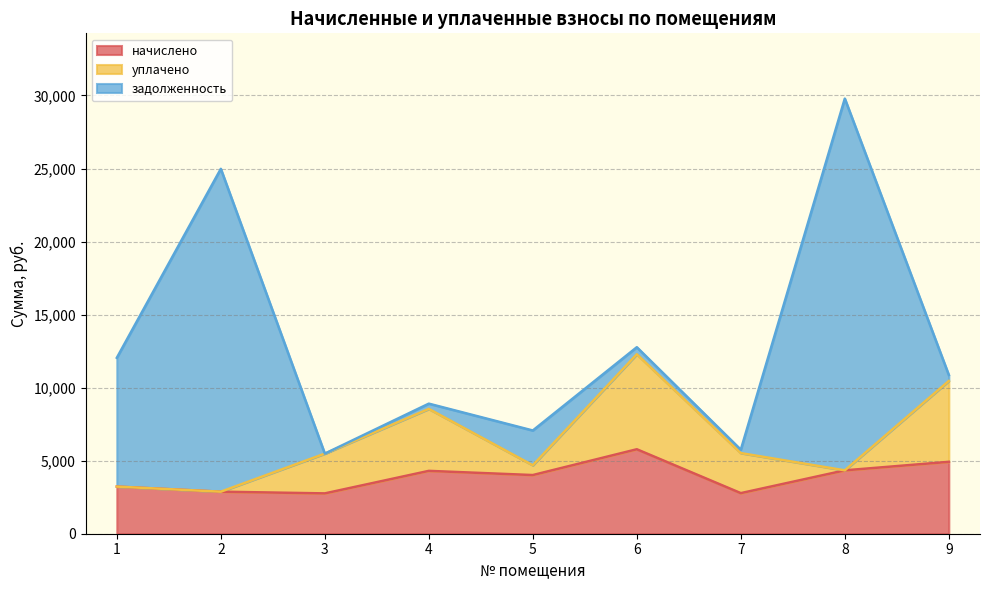

At which label does уплачено first exceed 2721?

3